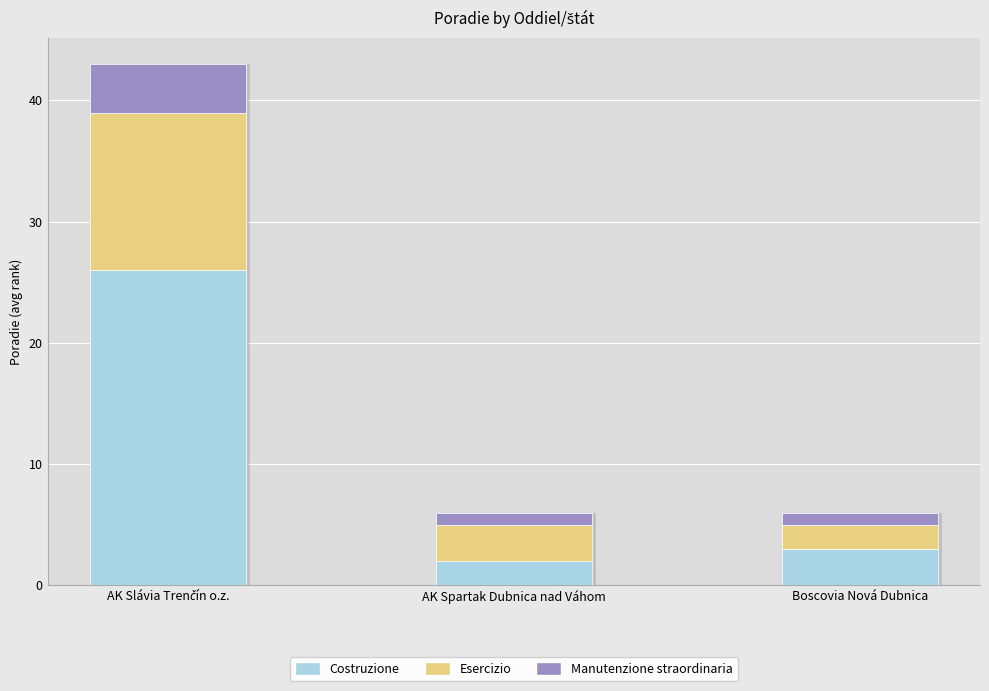

Which category has the lowest value in the Costruzione series?

AK Spartak Dubnica nad Váhom